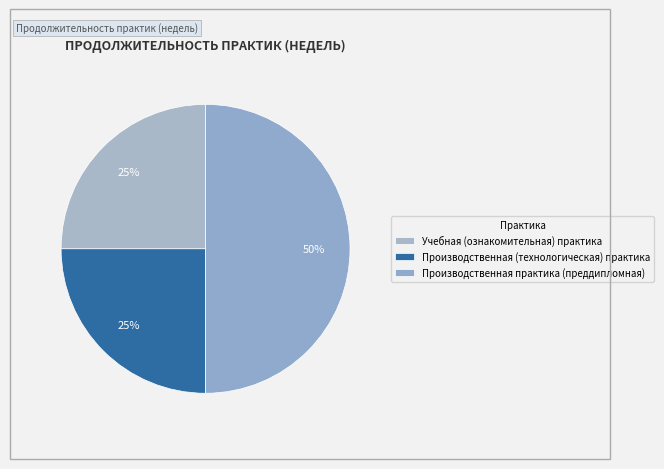

Which slice is the largest?

Производственная практика (преддипломная)